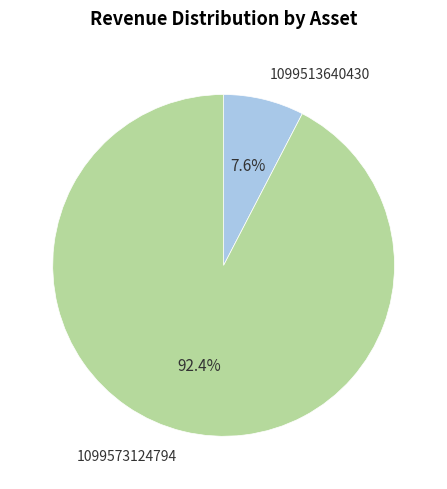

Which slice is the largest?

1099573124794